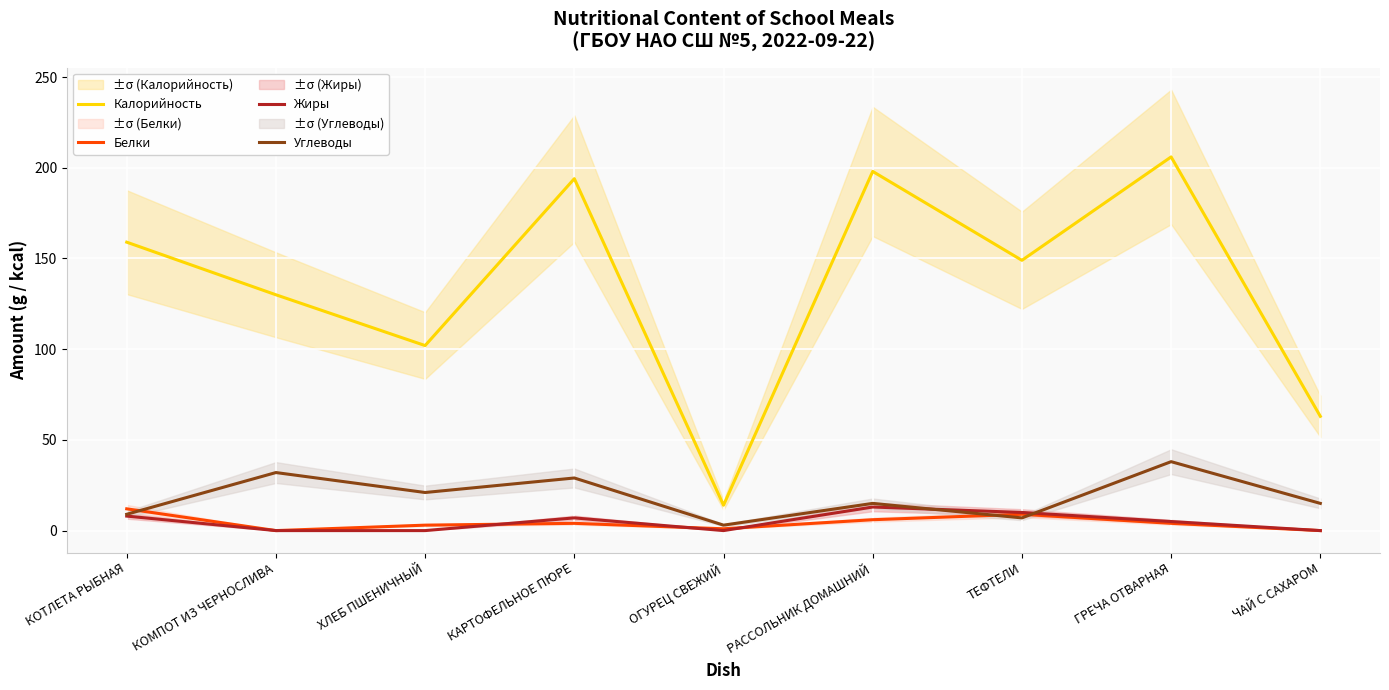

How many interior local peaks does the Жиры series have?

2